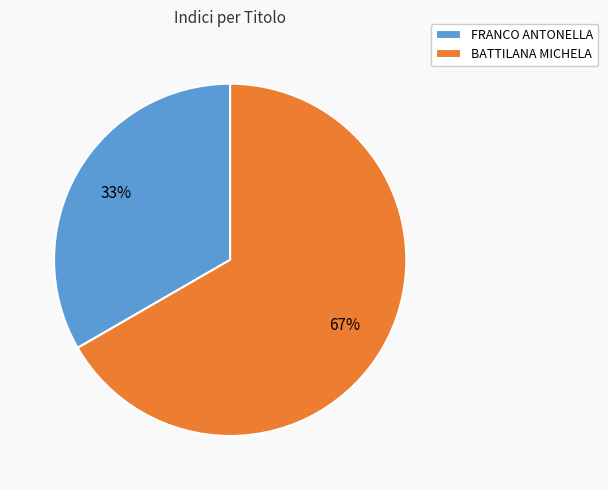

How many segments does this pie chart have?

2